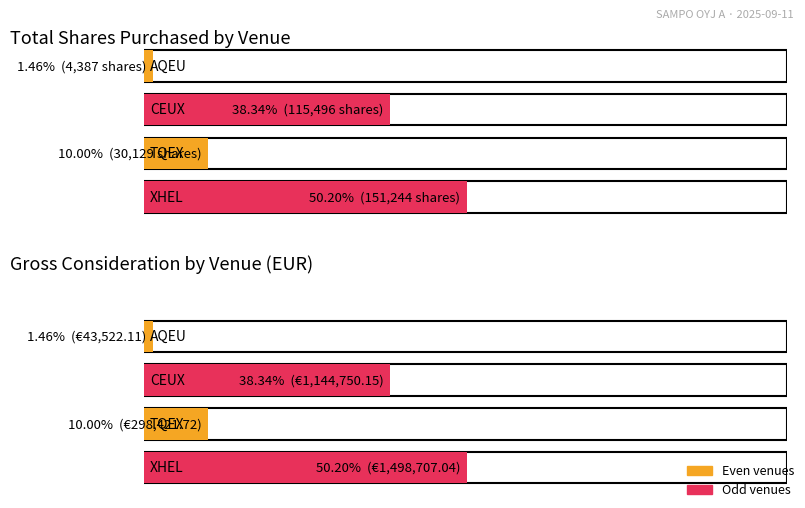

Are the bars grouped side by side (vs. stacked)?

Yes